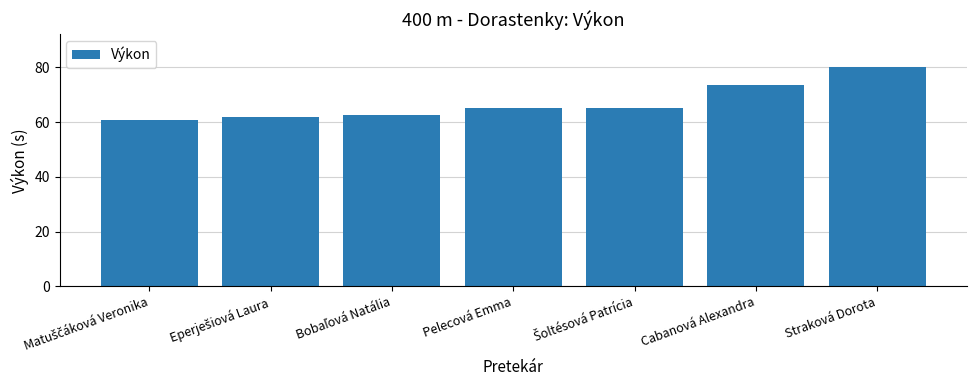

Between Straková Dorota and Pelecová Emma, which is larger?

Straková Dorota